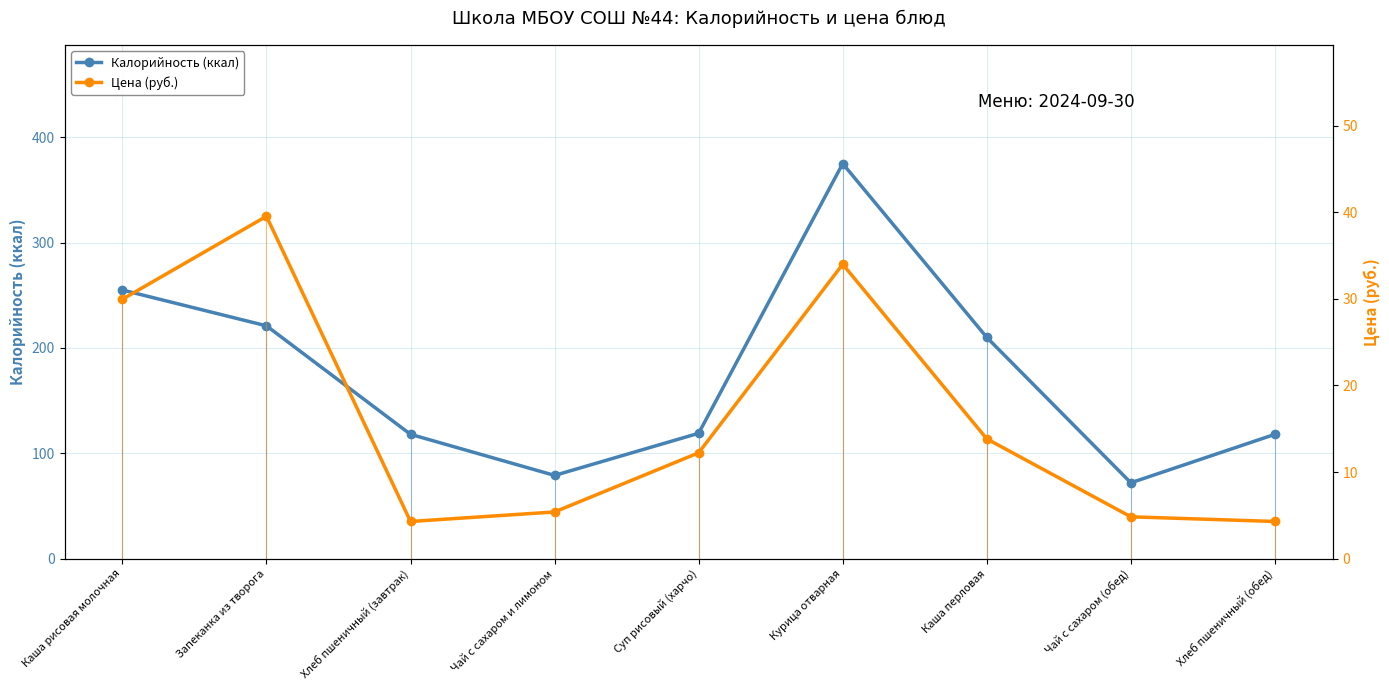

Reading right to left, list all the values displayed in this chart.

Калорийность (ккал): Хлеб пшеничный (обед)=118.0	Чай с сахаром (обед)=72.0	Каша перловая=210.0	Курица отварная=375.0	Суп рисовый (харчо)=119.0	Чай с сахаром и лимоном=79.0	Хлеб пшеничный (завтрак)=118.0	Запеканка из творога=221.0	Каша рисовая молочная=255.0
Цена (руб.): Хлеб пшеничный (обед)=4.3	Чай с сахаром (обед)=4.8	Каша перловая=13.8	Курица отварная=34.0	Суп рисовый (харчо)=12.2	Чай с сахаром и лимоном=5.4	Хлеб пшеничный (завтрак)=4.3	Запеканка из творога=39.5	Каша рисовая молочная=29.9